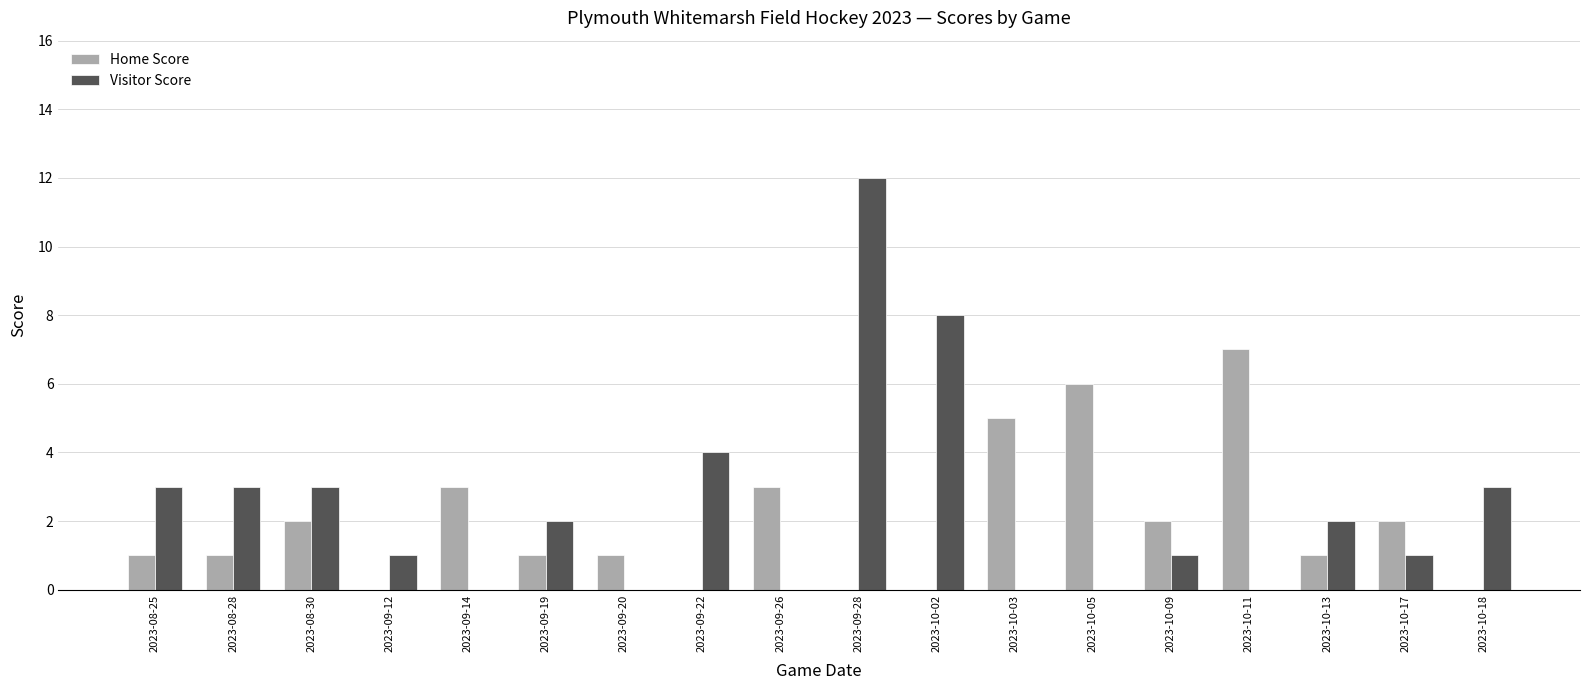

The Home Score series shows 5 at 2023-10-03. True or false?

True